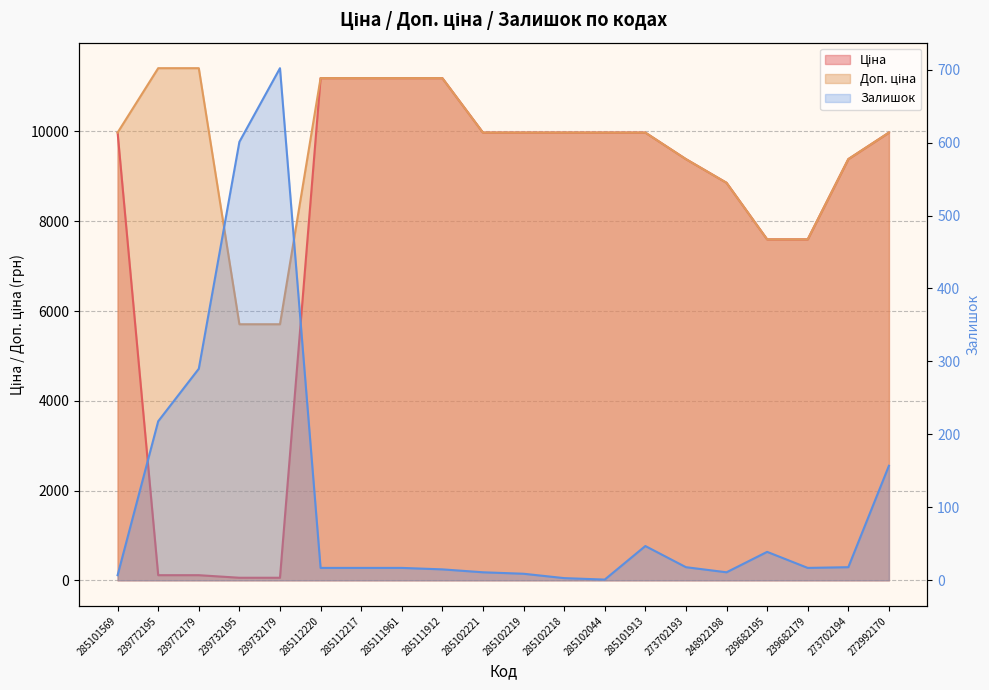

How many values in the Ціна series are below 9974?

9